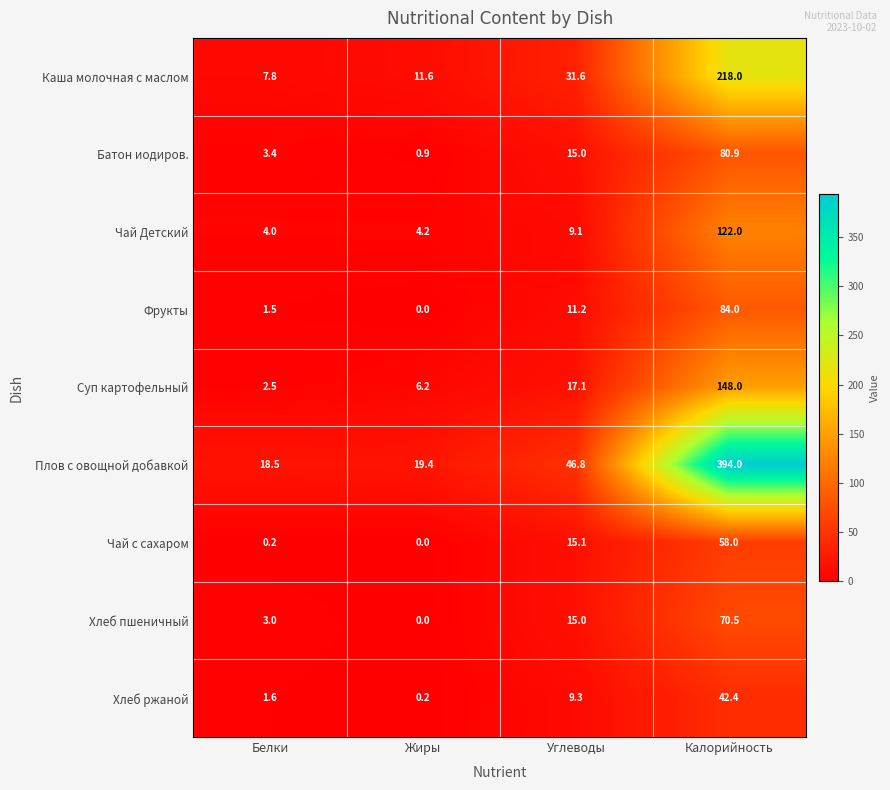

The value of Чай с сахаром at Жиры is 30.8. True or false?

False